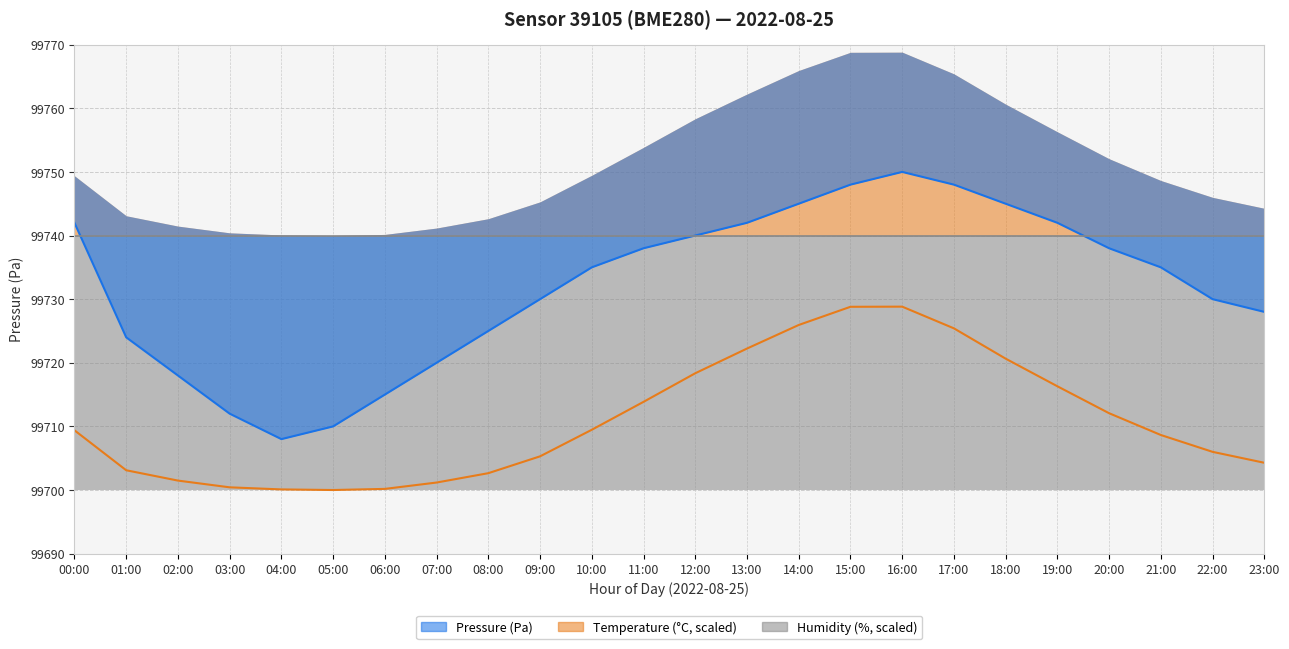

What is the sum of the temperature values at 00:00 and 04:00?

199409.5